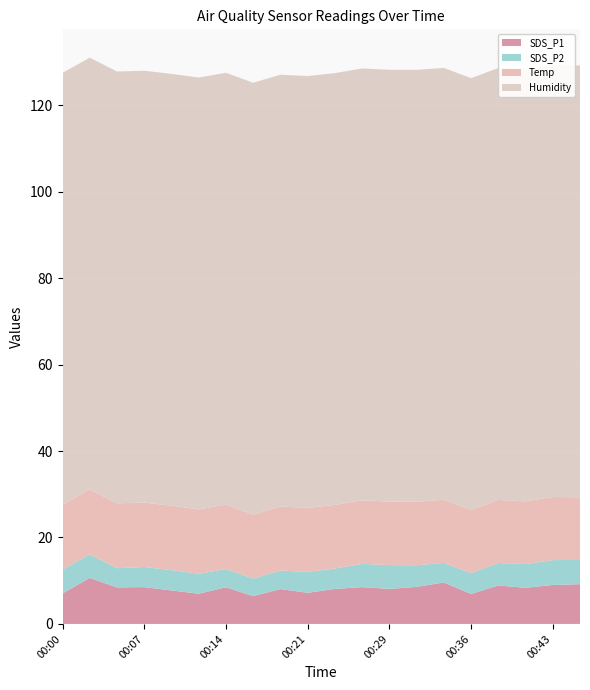

Reading right to left, transcribe all the data shown in this chart.

SDS_P1: 00:46=9.2	00:43=9.0	00:41=8.3	00:39=8.9	00:36=7.0	00:34=9.6	00:31=8.6	00:29=8.1	00:26=8.5	00:24=8.1	00:21=7.2	00:19=8.1	00:17=6.4	00:14=8.5	00:12=7.0	00:09=7.8	00:07=8.5	00:04=8.4	00:02=10.7	00:00=7.0
SDS_P2: 00:46=5.6	00:43=5.8	00:41=5.5	00:39=5.2	00:36=4.8	00:34=4.5	00:31=5.0	00:29=5.5	00:26=5.4	00:24=4.7	00:21=4.8	00:19=4.3	00:17=4.1	00:14=4.2	00:12=4.6	00:09=4.7	00:07=4.7	00:04=4.5	00:02=5.5	00:00=5.5
Temp: 00:46=14.5	00:43=14.6	00:41=14.5	00:39=14.6	00:36=14.6	00:34=14.6	00:31=14.7	00:29=14.7	00:26=14.7	00:24=14.7	00:21=14.8	00:19=14.8	00:17=14.8	00:14=14.9	00:12=14.9	00:09=14.9	00:07=14.9	00:04=15.0	00:02=15.0	00:00=15.0
Humidity: 00:46=99.9	00:43=99.9	00:41=99.9	00:39=99.9	00:36=99.9	00:34=99.9	00:31=99.9	00:29=99.9	00:26=99.9	00:24=99.9	00:21=99.9	00:19=99.9	00:17=99.9	00:14=99.9	00:12=99.9	00:09=99.9	00:07=99.9	00:04=99.9	00:02=99.9	00:00=99.9